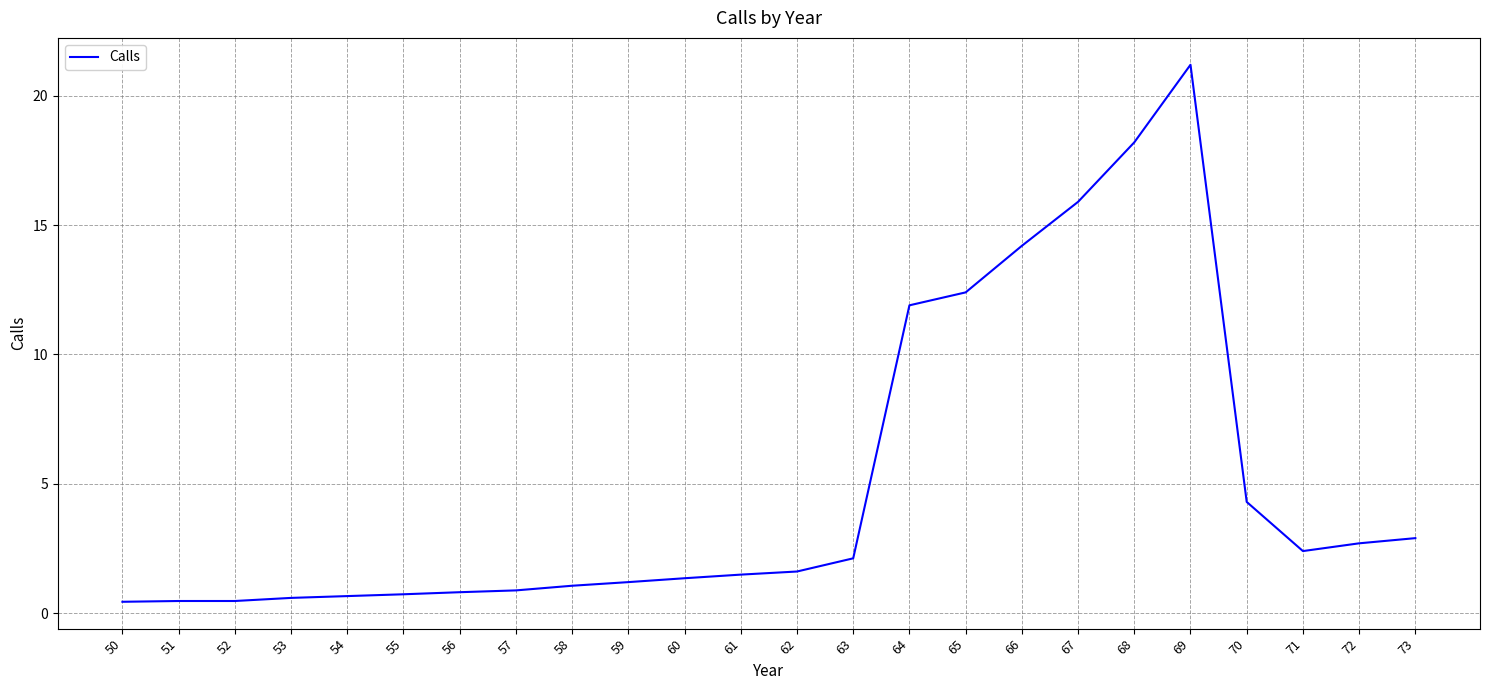

The chart shows a value of 1.2 at 59. True or false?

True